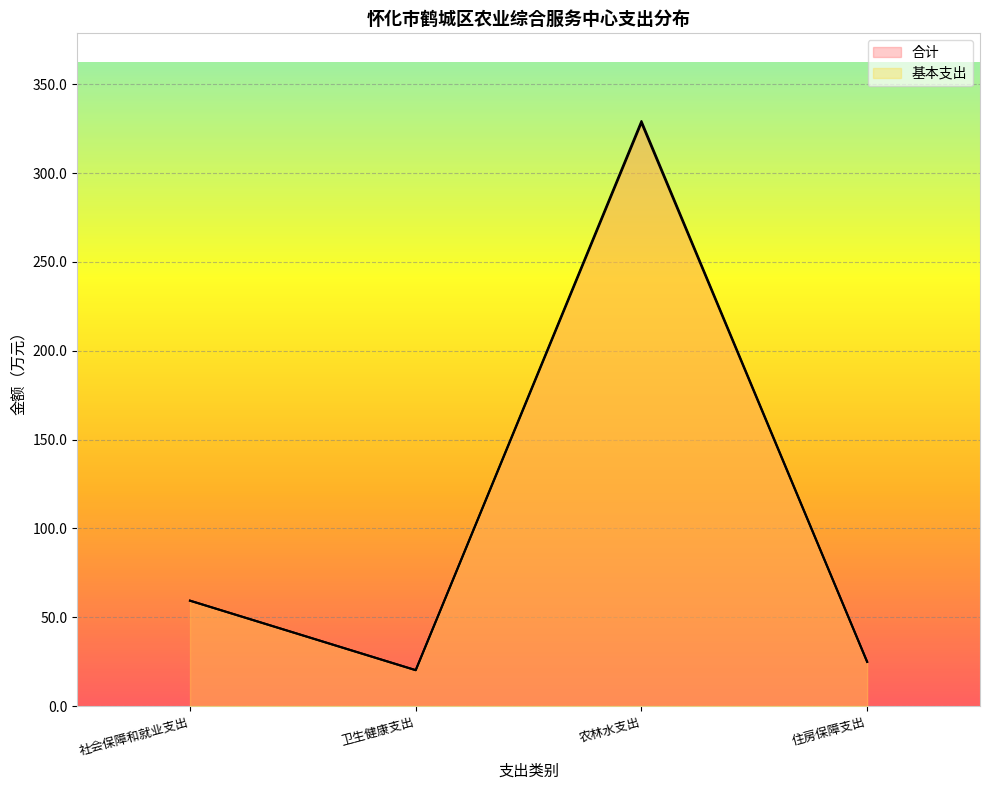

True or false: 基本支出 and 合计 cross at least once.

False